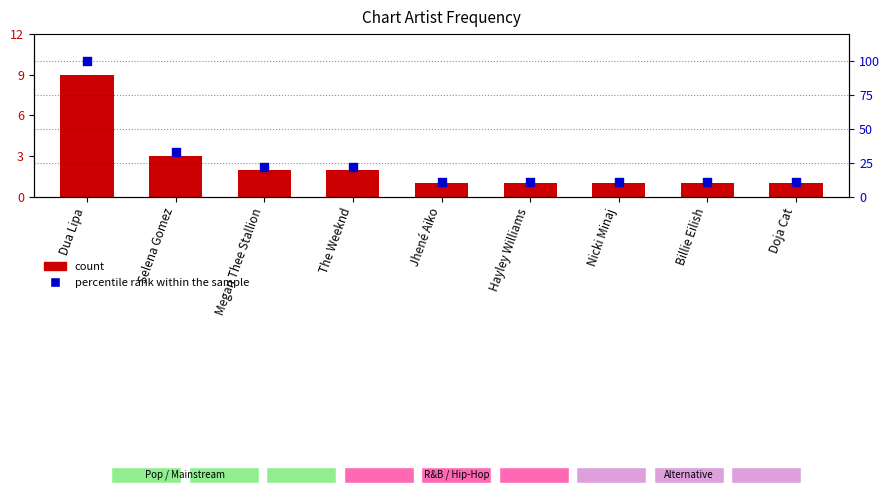

Which series contains the lowest Y value?

count